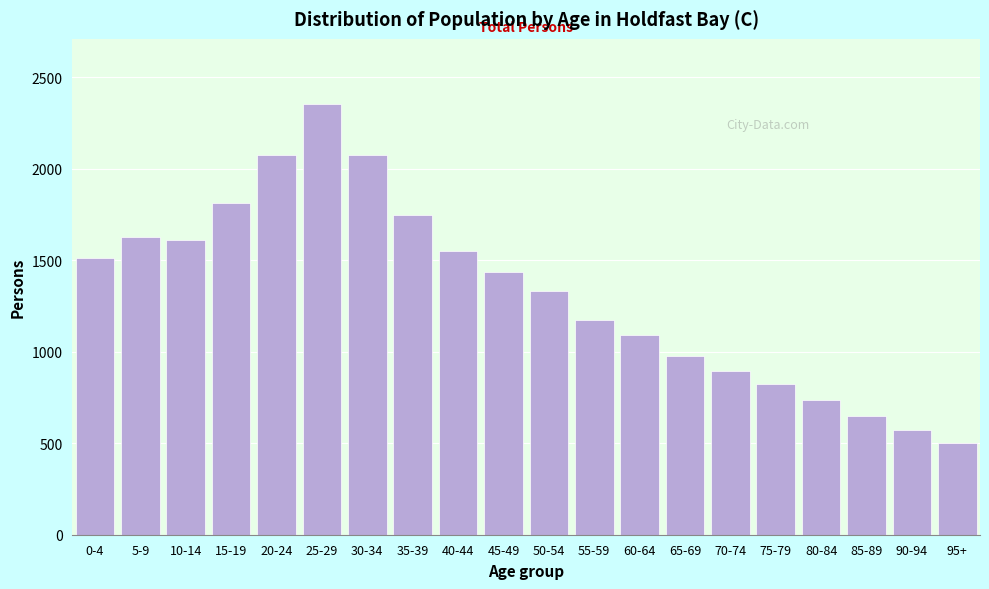

Reading left to right, extract all data points from this chart.

0-4=1512	5-9=1627	10-14=1612	15-19=1814	20-24=2077	25-29=2357	30-34=2077	35-39=1748	40-44=1551	45-49=1436	50-54=1332	55-59=1174	60-64=1089	65-69=976	70-74=897	75-79=826	80-84=735	85-89=649	90-94=570	95+=501